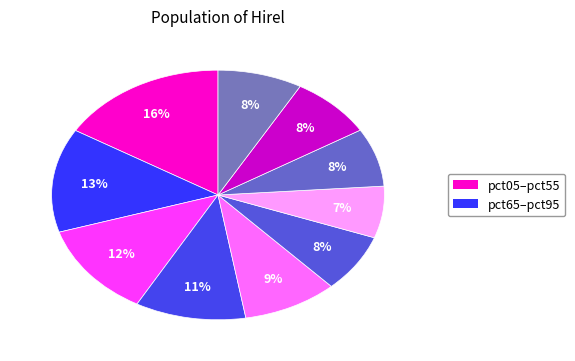

How many segments does this pie chart have?

10